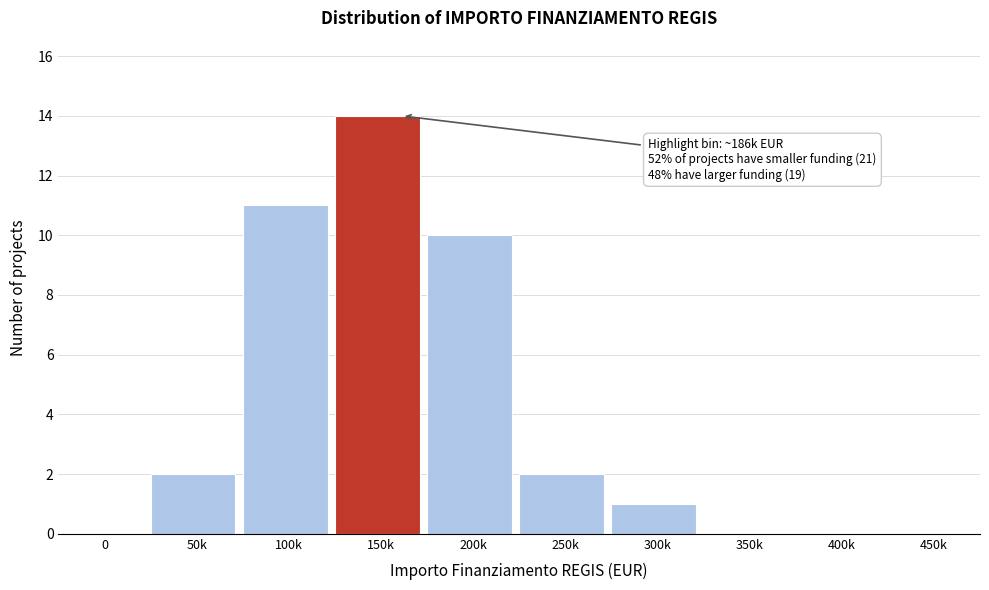

Reading left to right, list all the values displayed in this chart.

0=0	50k=2	100k=11	150k=14	200k=10	250k=2	300k=1	350k=0	400k=0	450k=0